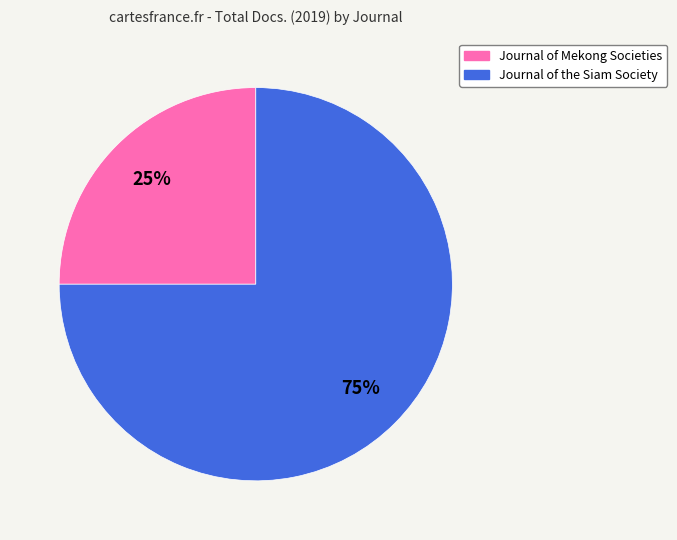

Is there a majority slice in this chart?

Yes